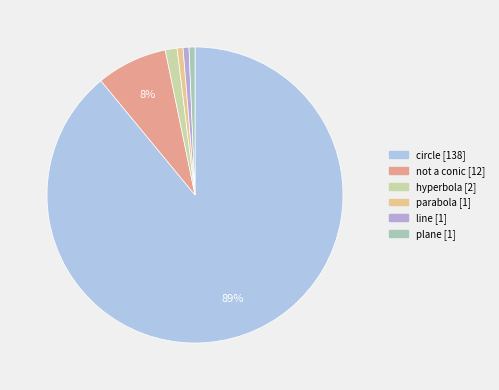

Rank the categories by value from highest to lowest.

circle, not a conic, hyperbola, parabola, line, plane